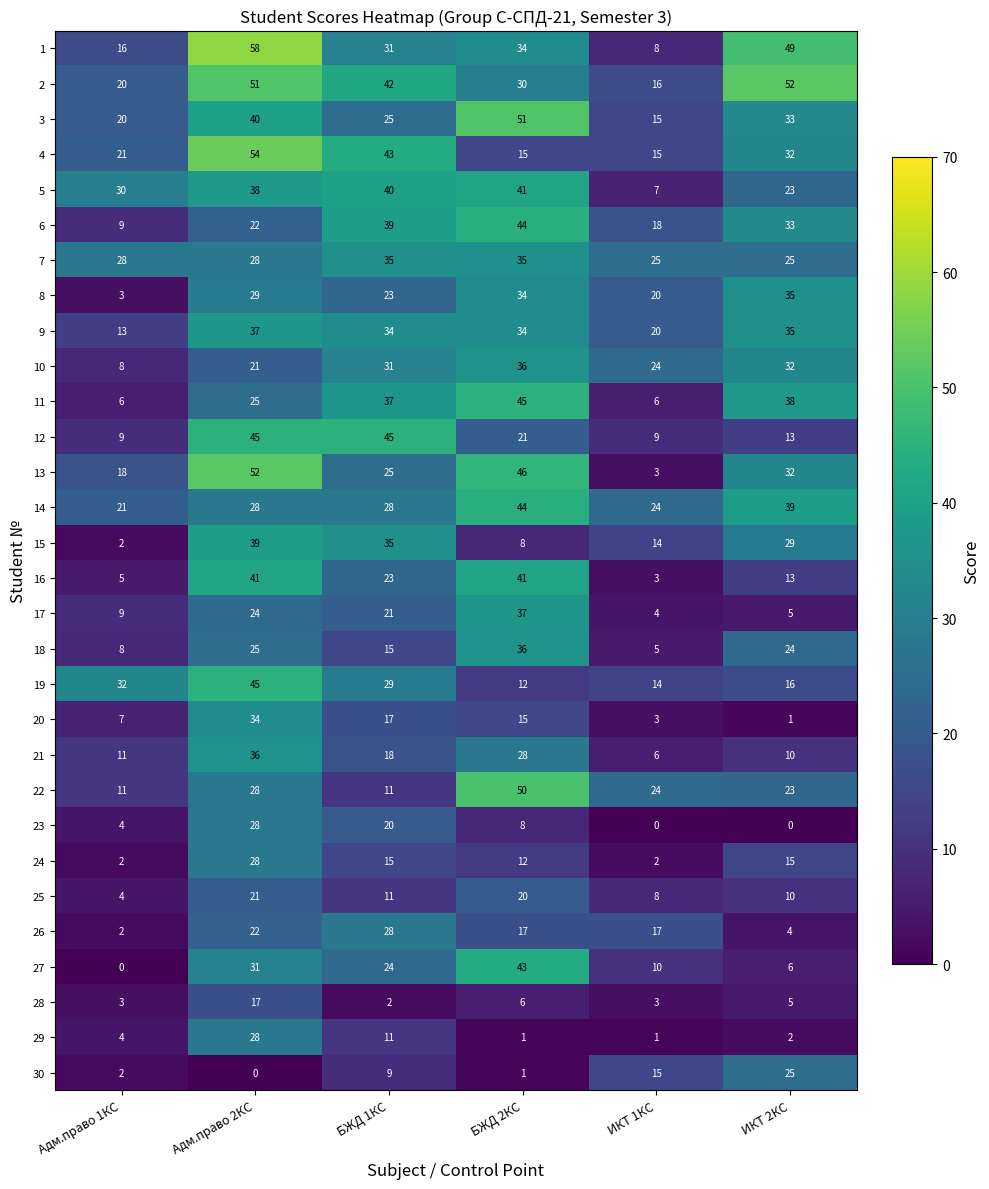

Which series has the largest total across all categories?

2